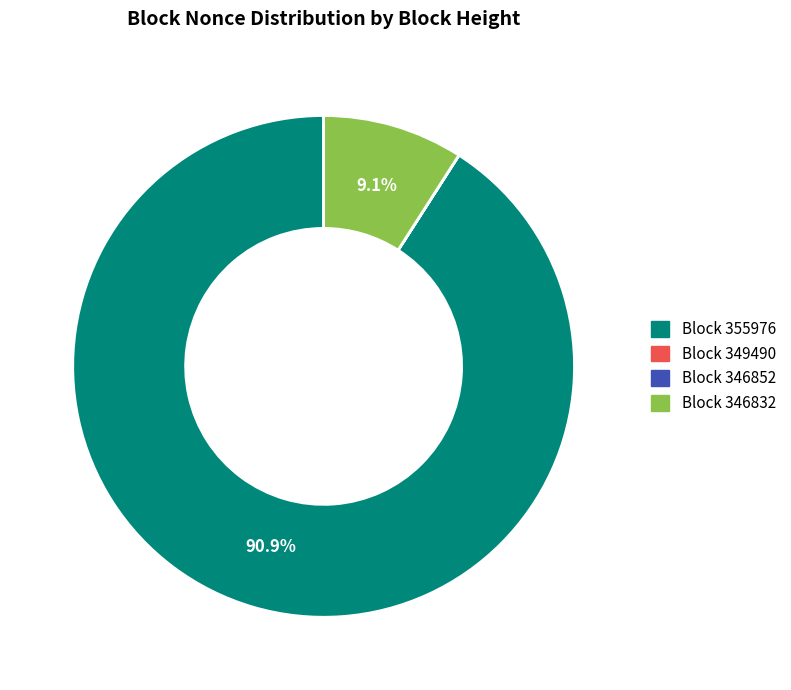

Is there any slice that represents more than half of the pie?

Yes